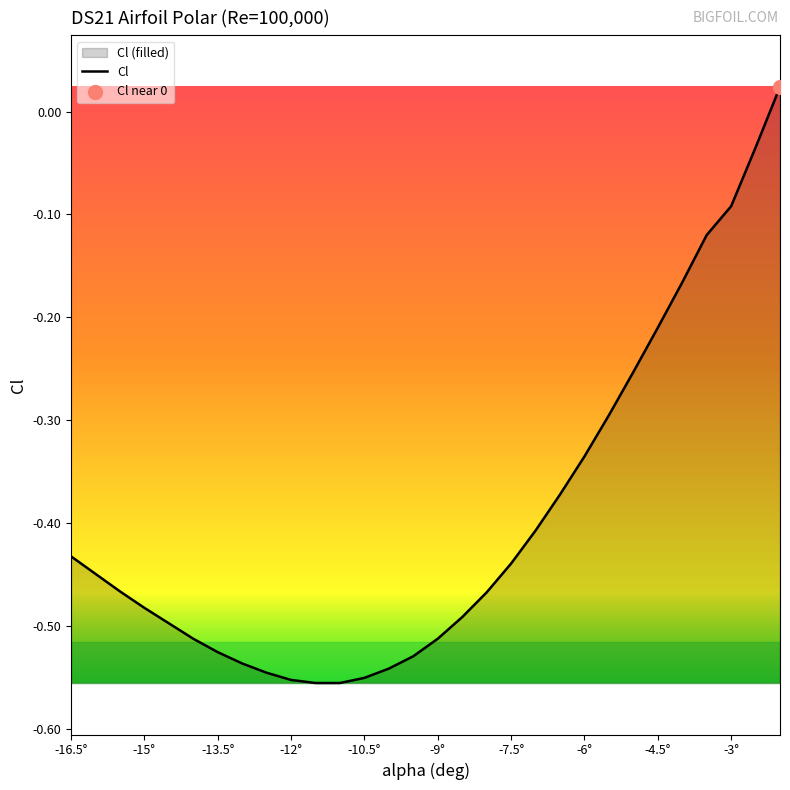

The value at -15° is -0.7. True or false?

False